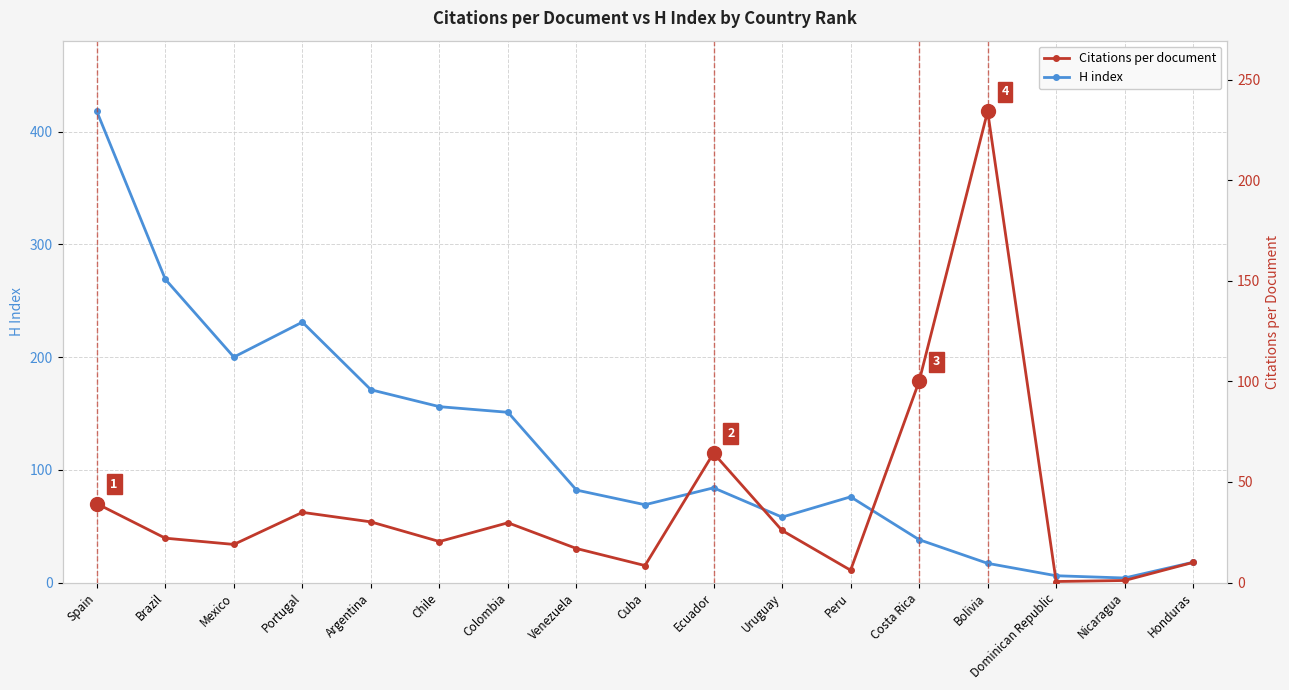

List the series in order of their overall mean, highest first.

H index, Citations per document